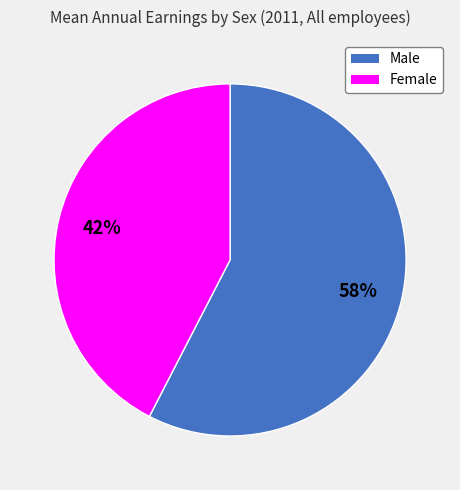

Do Male and Female together represent more than half of the pie?

Yes